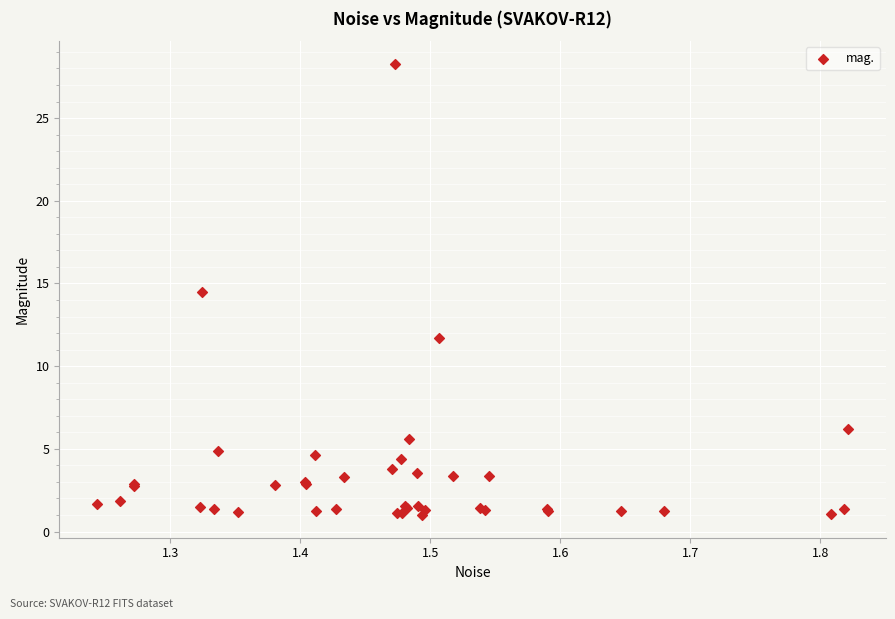

What Y value in the scatter plot is closest to 14?

14.5